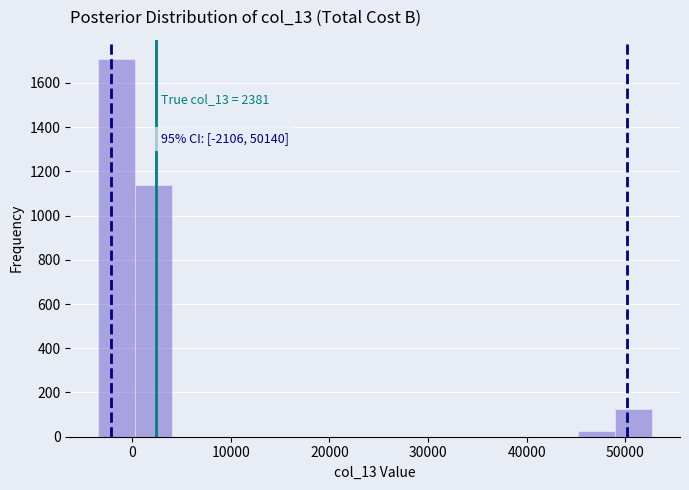

Read against the x-axis, roughly where is the centre of the tallest bar?

-2000